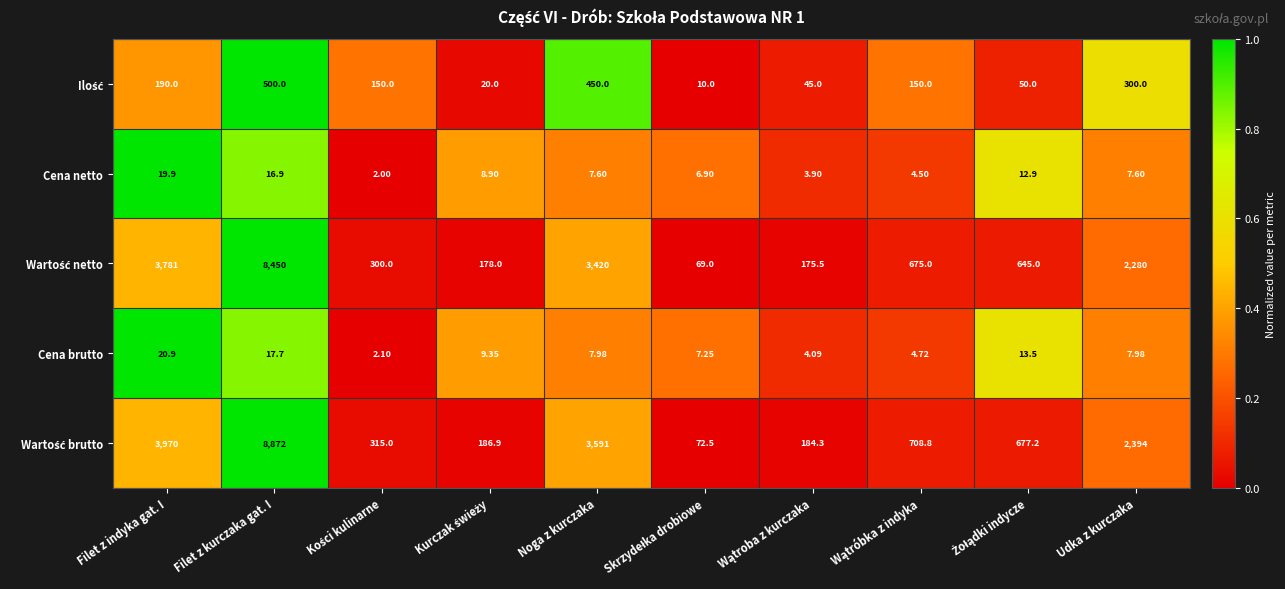

At which category is the sum across all series the highest?

Filet z kurczaka gat. I